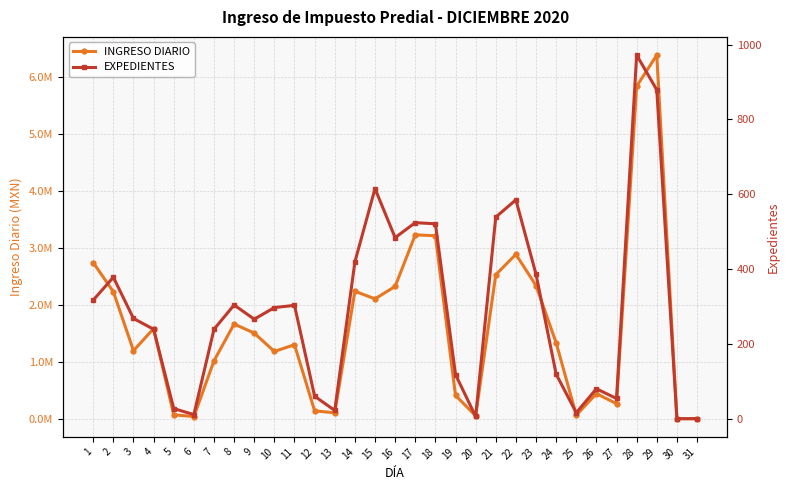

How many data points in EXPEDIENTES are above 268?

15